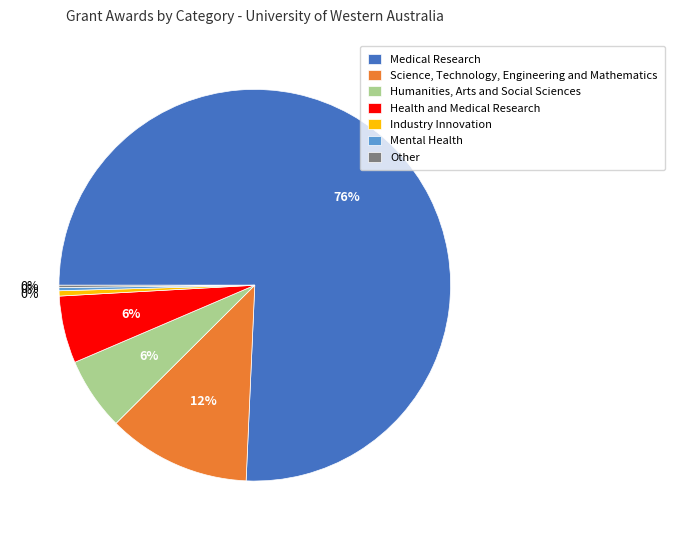

The Science, Technology, Engineering and Mathematics slice represents 1% of the pie. True or false?

False